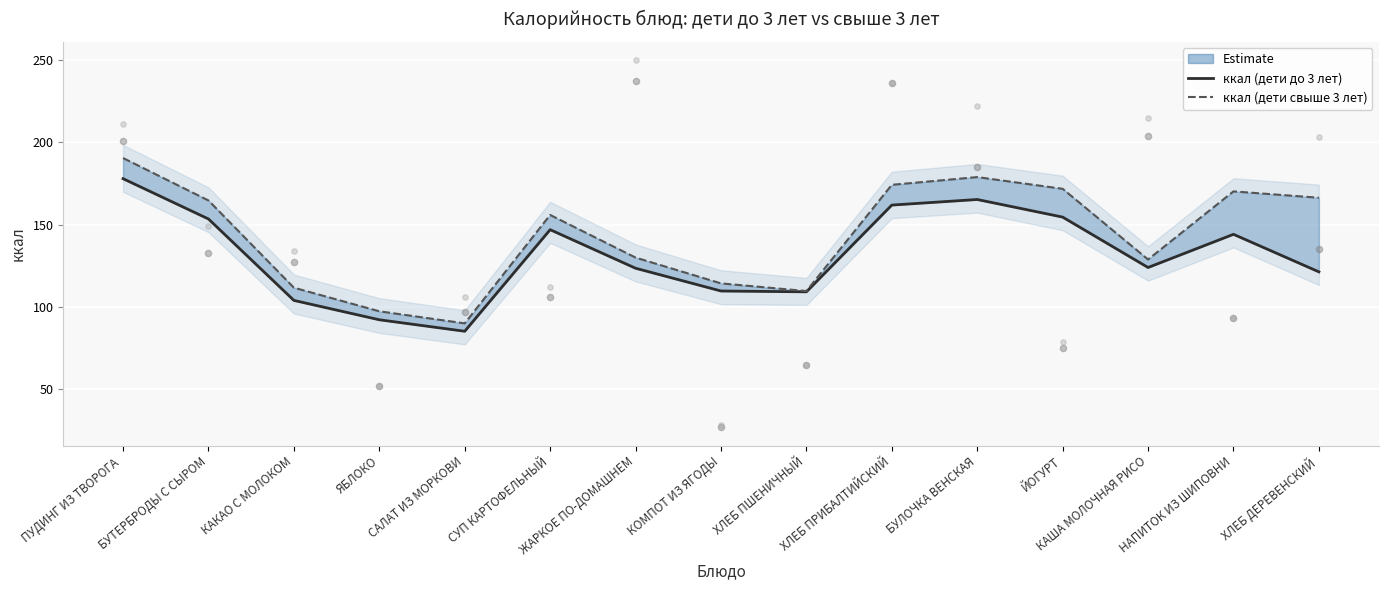

Which series reaches the minimum Y coordinate?

ккал (дети до 3 лет)